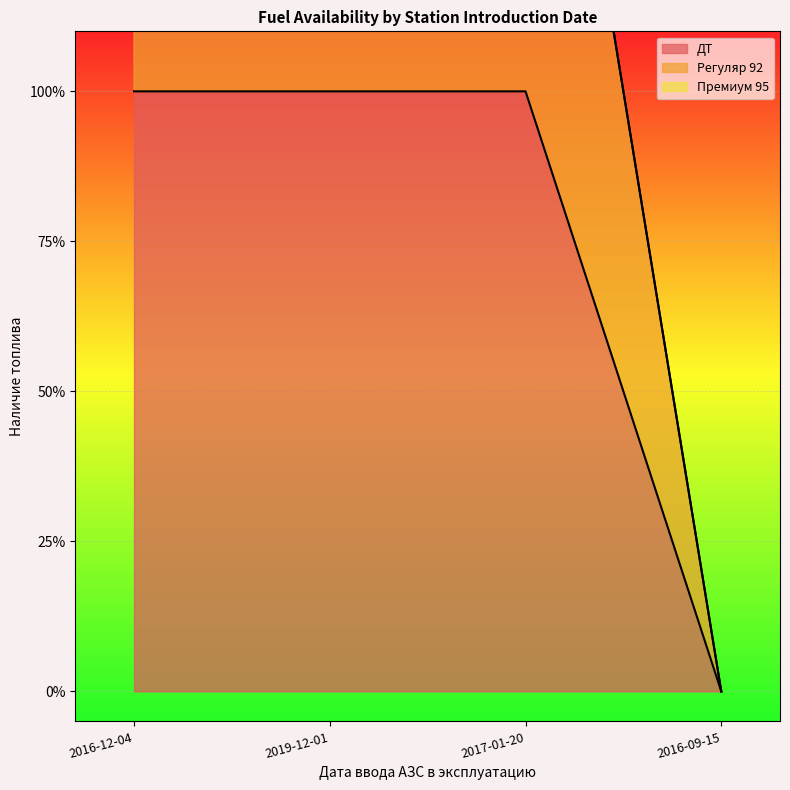

Which series has the widest spread of values?

Регуляр 92